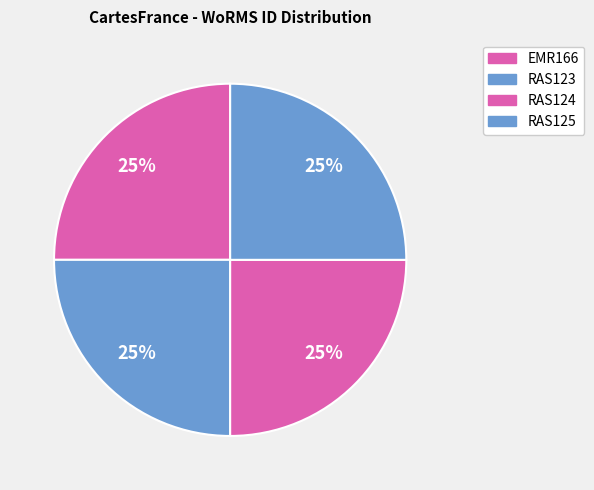

Which category has the biggest portion of the pie?

EMR166